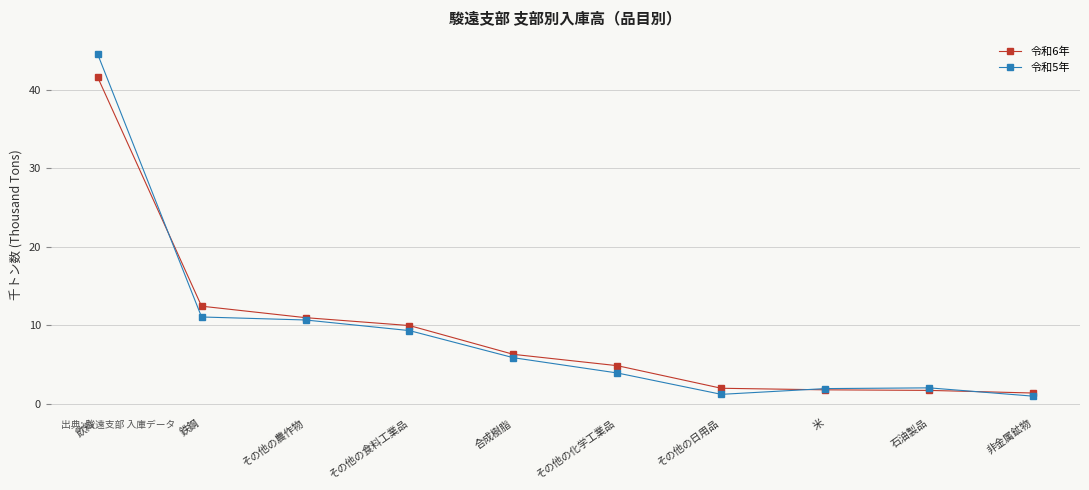

What is the label of the 10th point from the left?

非金属鉱物